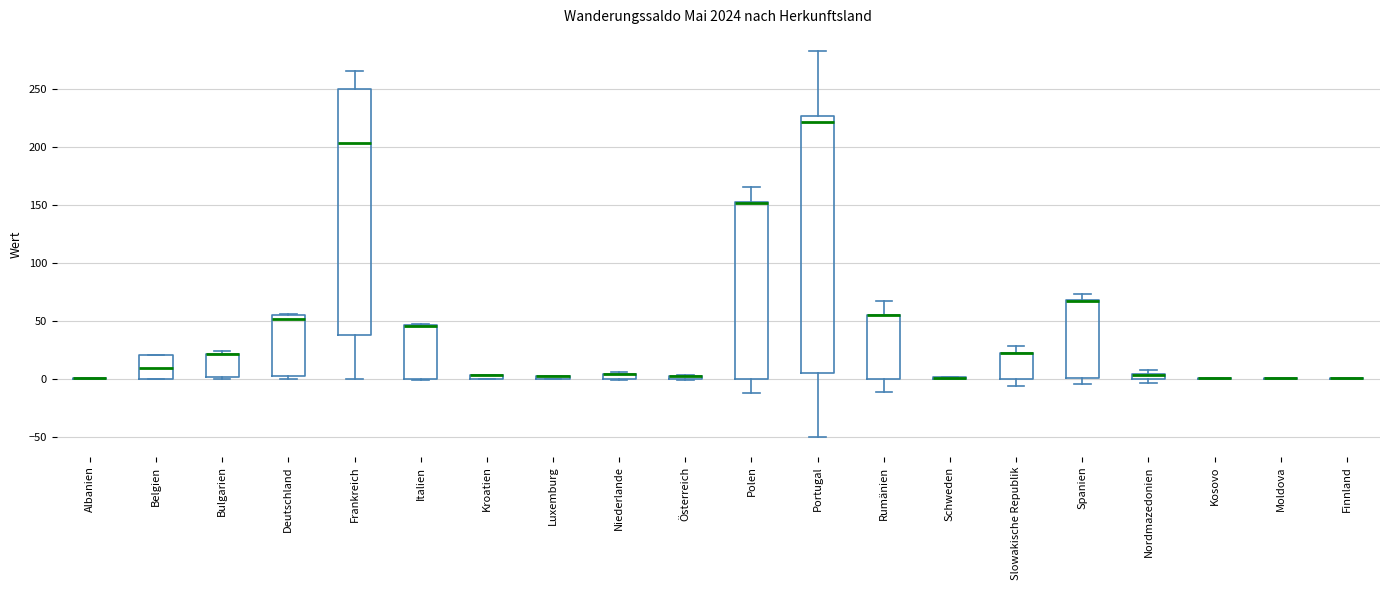

Comparing the boxes themselves (not the whiskers), which one is the tallest?

Portugal